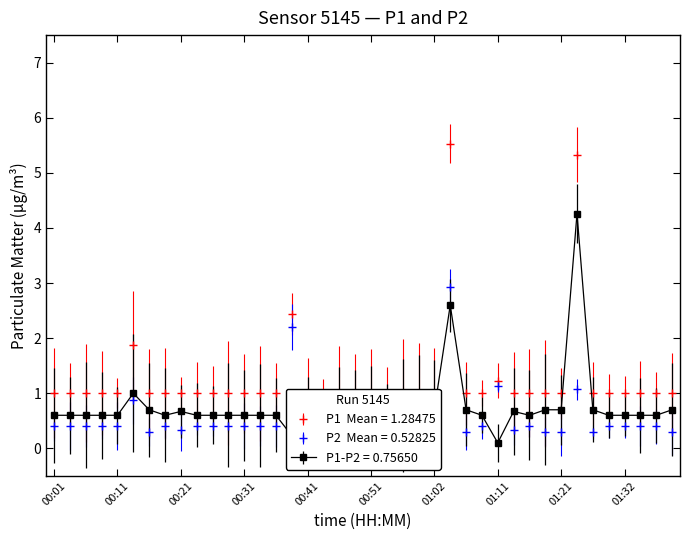

At which category does P1 reach its first local peak?

00:14